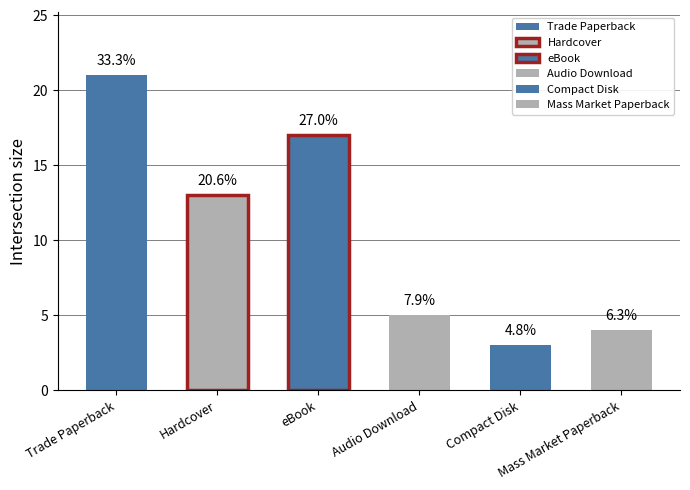

What is the average value?

10